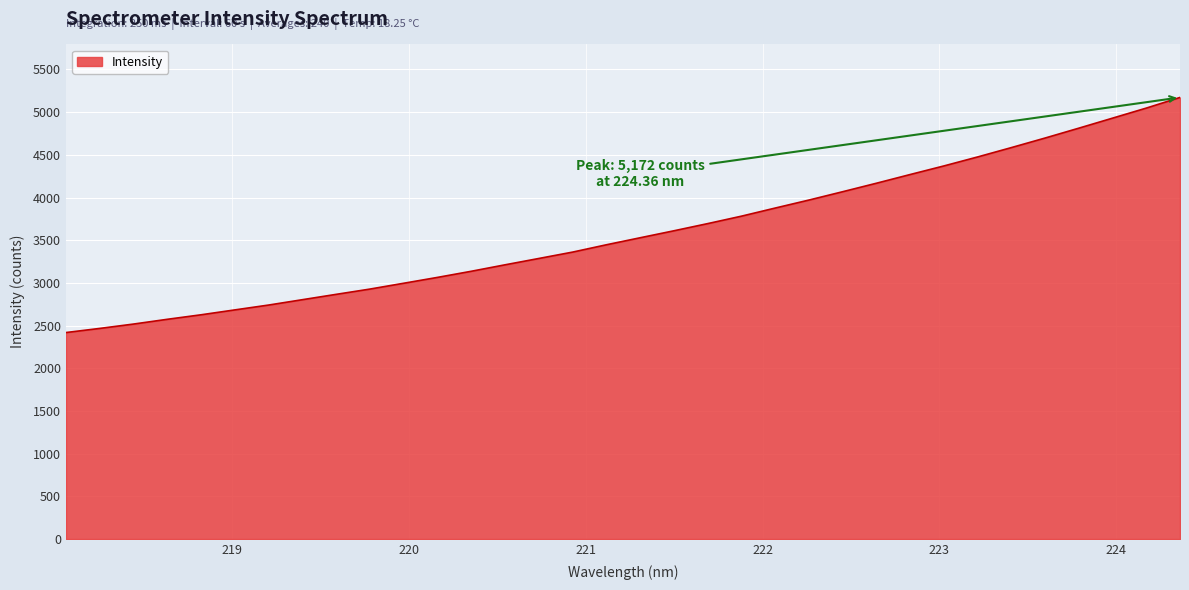

True or false: there are more than 1 points higher than both neighbors.

False